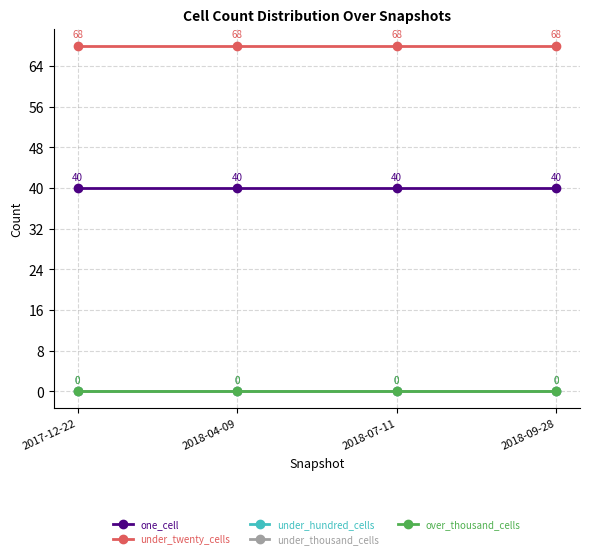

True or false: under_hundred_cells and one_cell cross at least once.

False